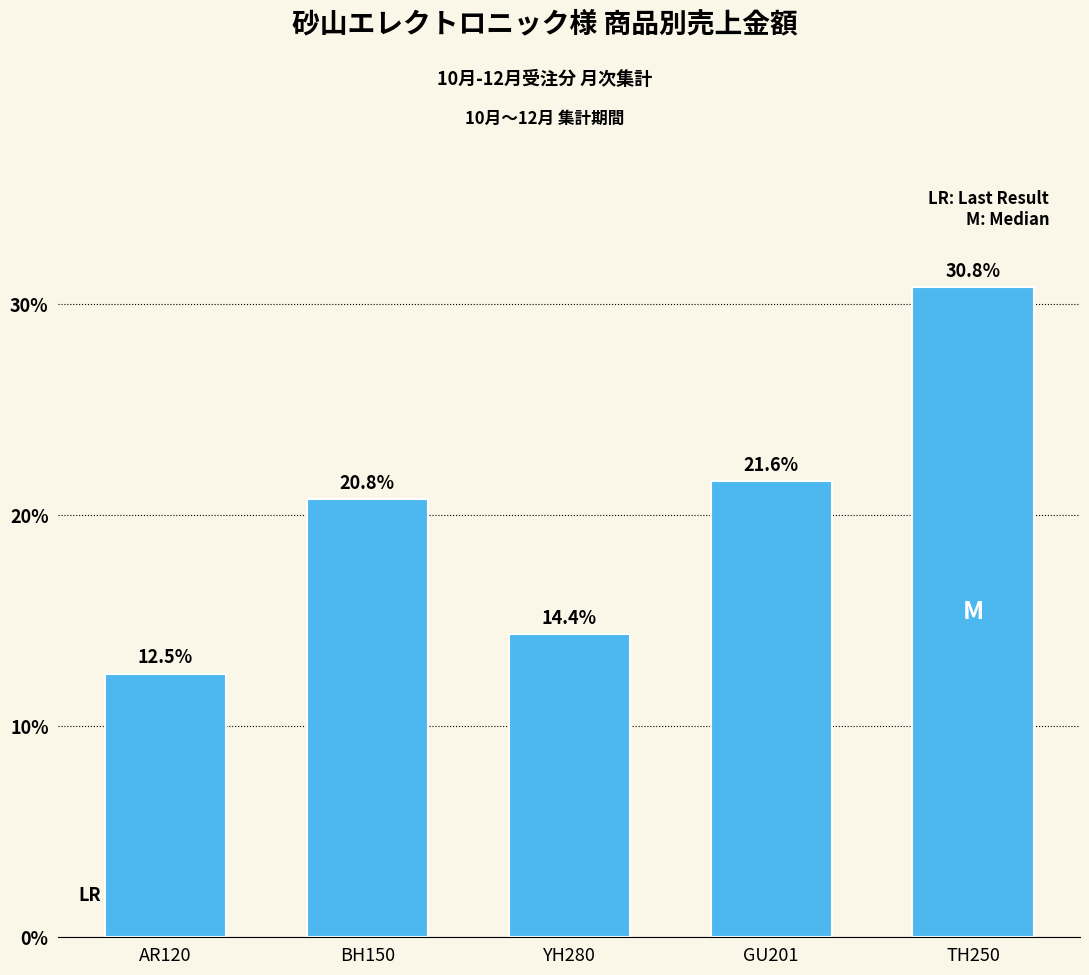

Rank the categories by value from highest to lowest.

TH250, GU201, BH150, YH280, AR120